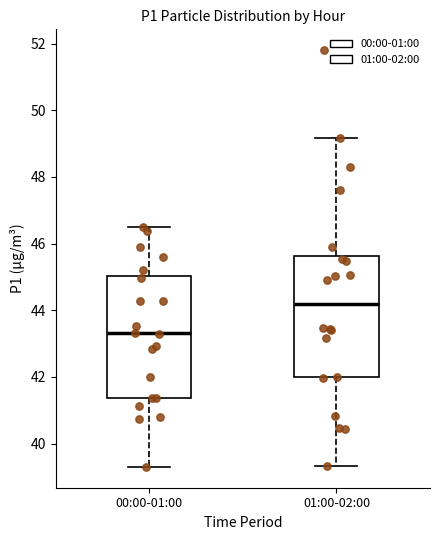

Where does the lower whisker of the box for 00:00-01:00 end on the y-axis? The values are not printed on the chart, so give them approximately, as read against the axis.

39.4